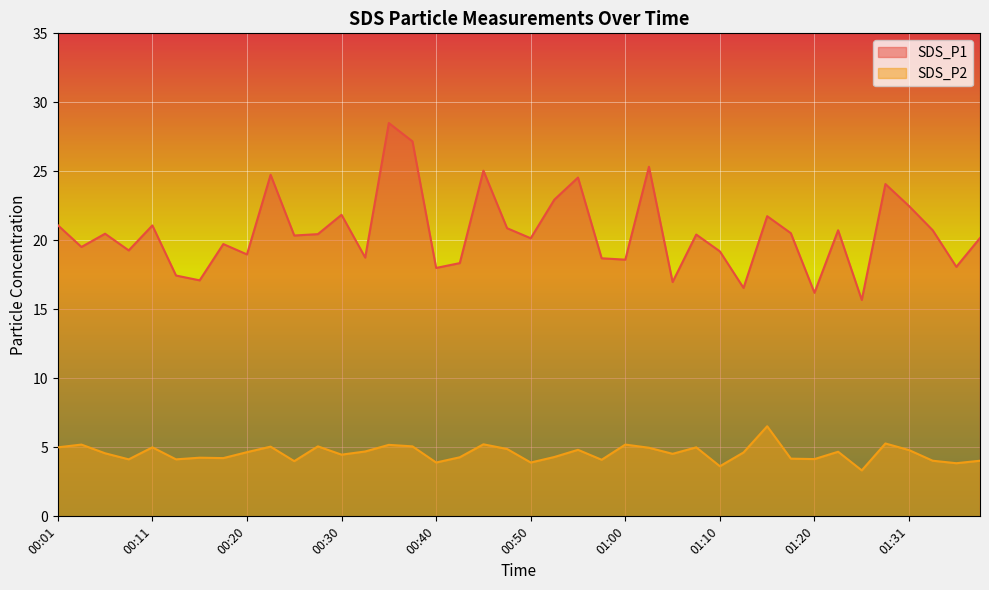

In SDS_P2, how many points are higher than both neighbors (excluding endpoints)?

13